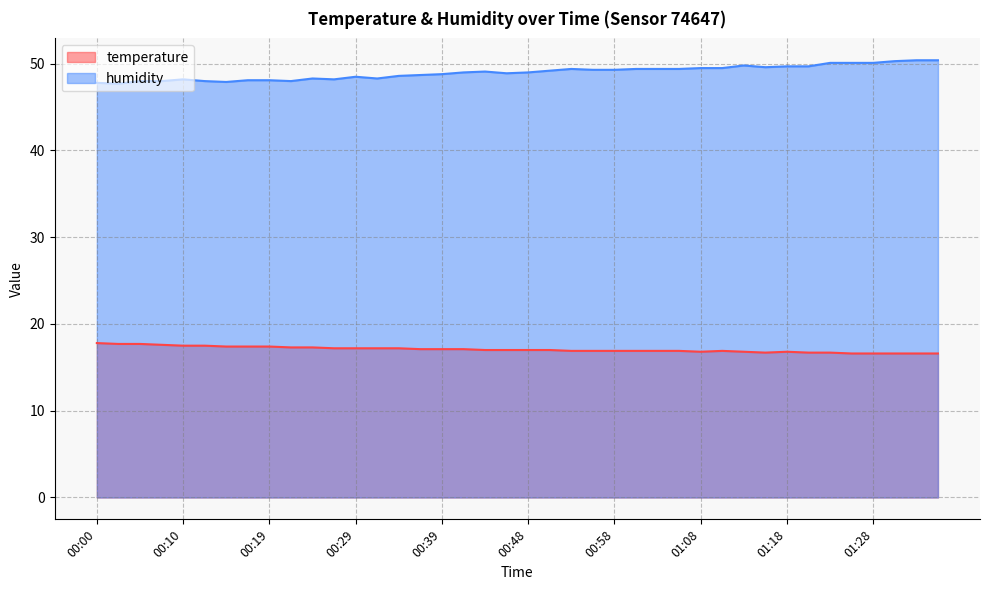

Is the value of humidity at 00:44 greater than the value of temperature at 00:12?

Yes